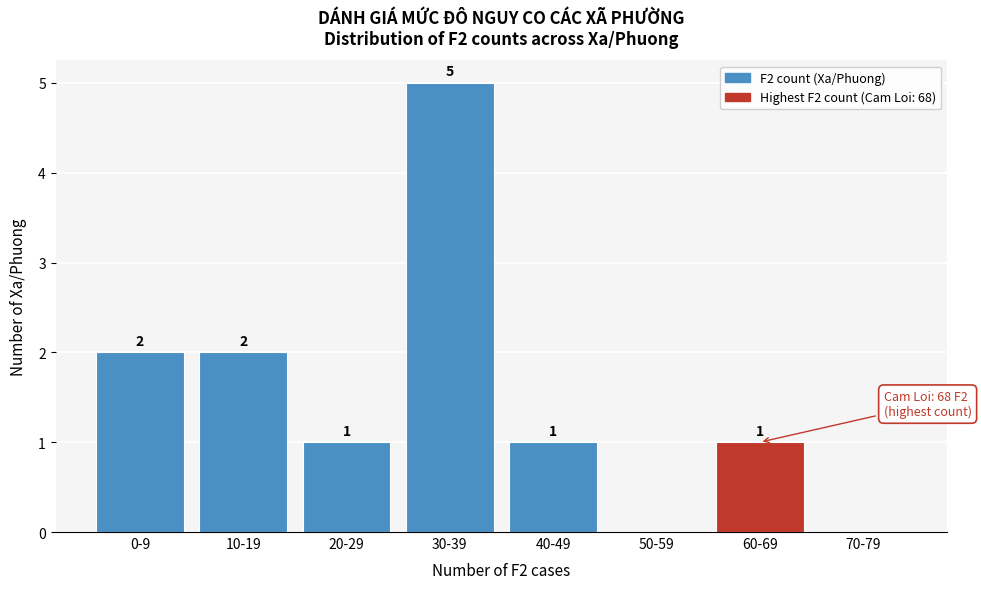

Reading left to right, list all the values displayed in this chart.

0-9=2	10-19=2	20-29=1	30-39=5	40-49=1	50-59=0	60-69=1	70-79=0